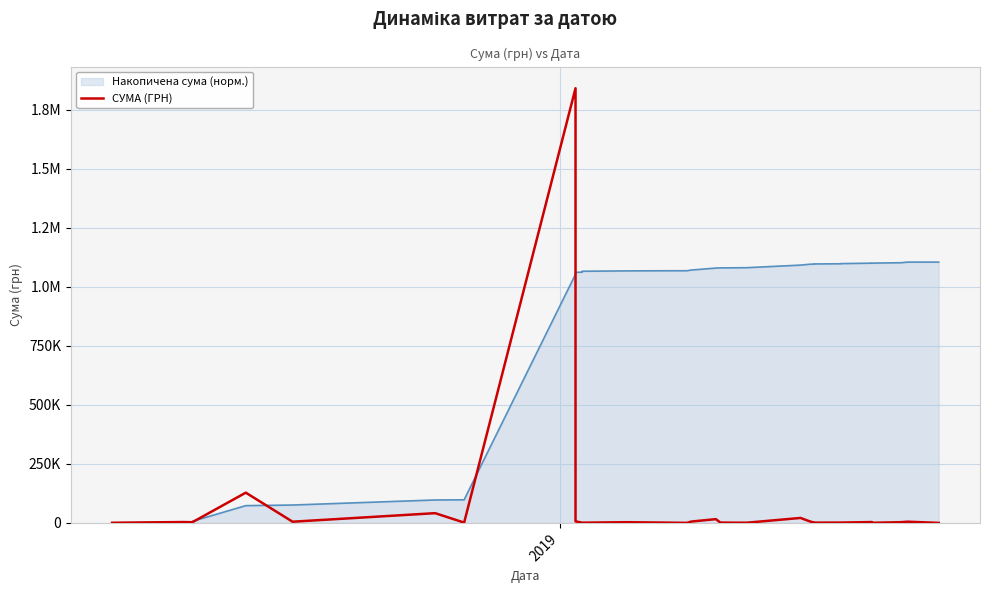

List the series in order of their peak value, lowest first.

Накопичена сума (норм.), СУМА (ГРН)